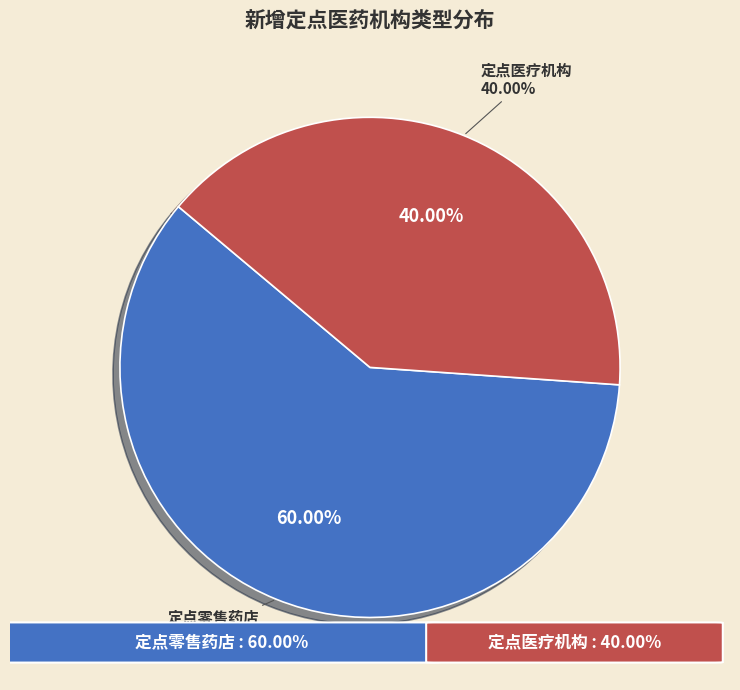

Which category accounts for the majority?

定点零售药店